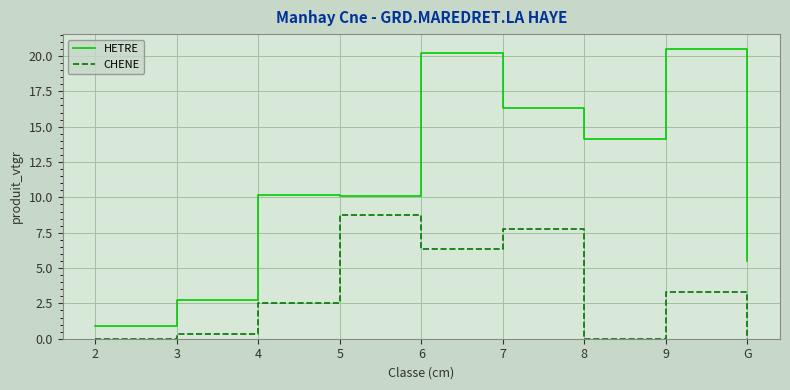

At how many categories does at least one series exceed 1?

8